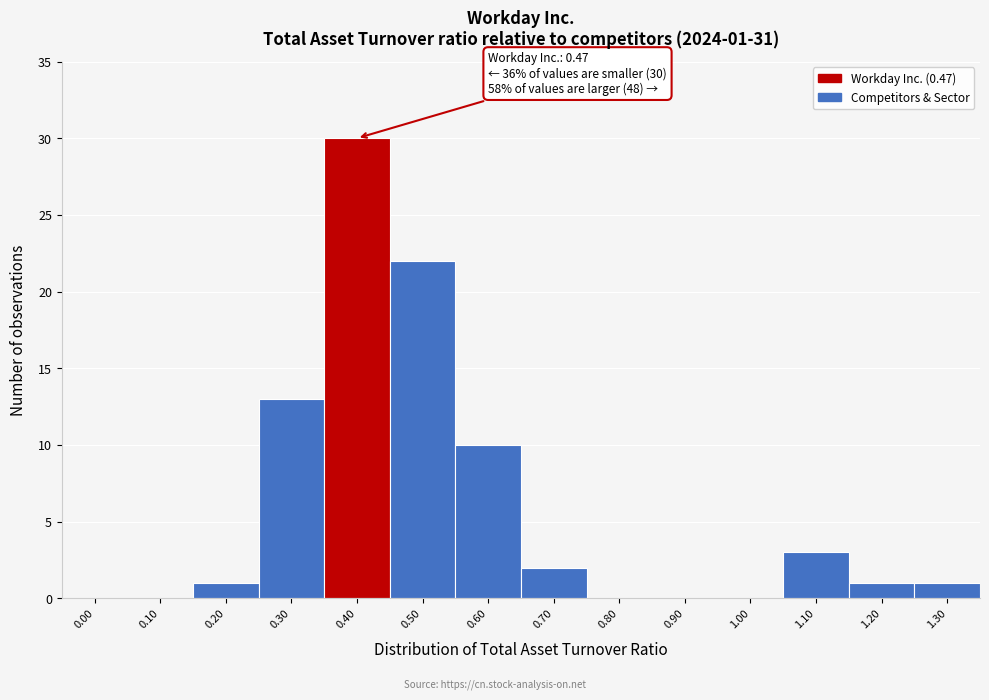

Reading right to left, extract all data points from this chart.

1.30=1	1.20=1	1.10=3	1.00=0	0.90=0	0.80=0	0.70=2	0.60=10	0.50=22	0.40=30	0.30=13	0.20=1	0.10=0	0.00=0